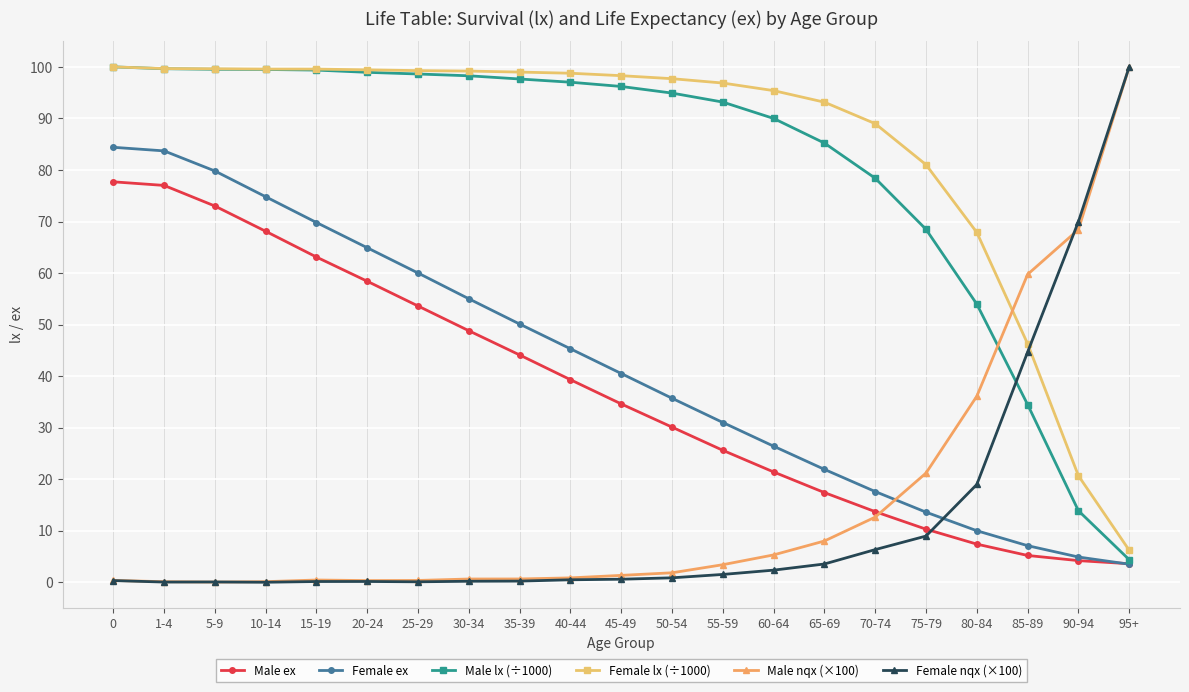

The Female ex series shows 22.0 at 75-79. True or false?

False